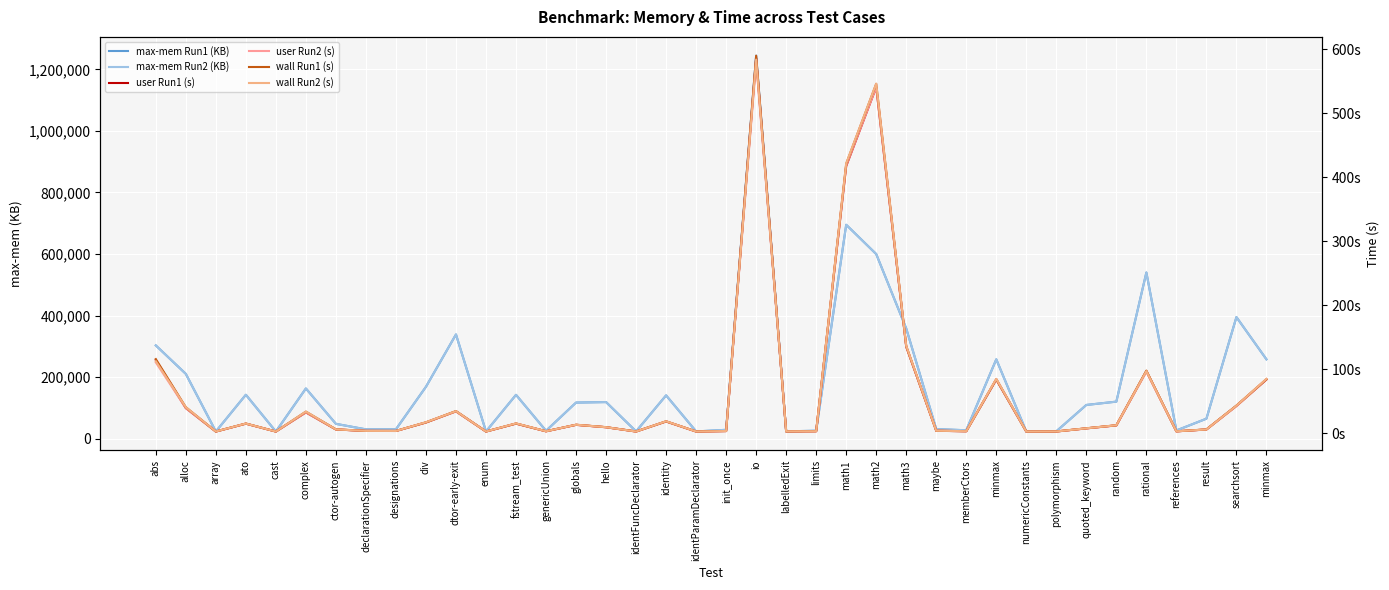

True or false: max-mem Run2 (KB) and wall Run1 (s) intersect in this chart.

False